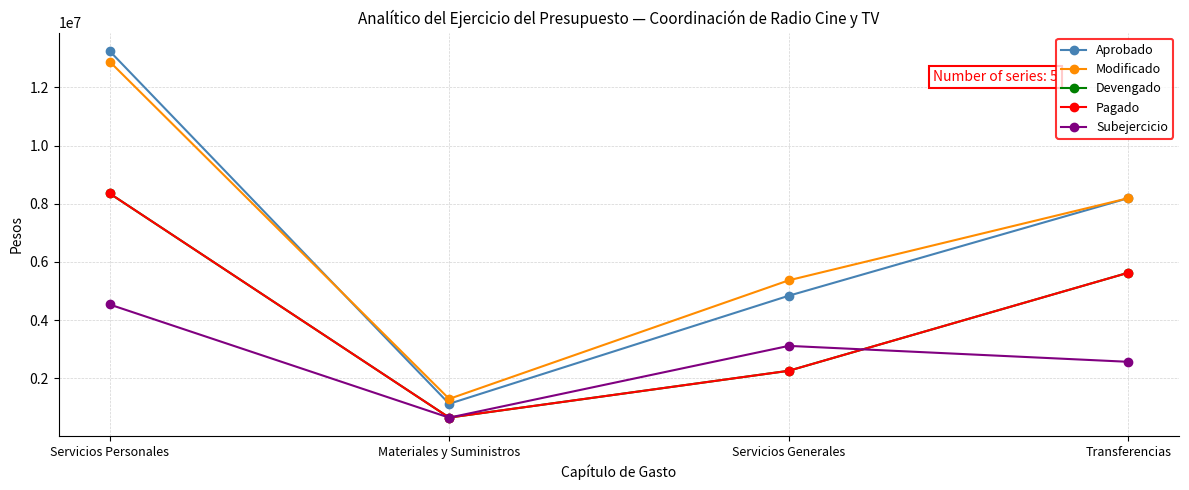

Is it true that Pagado equals 2254725 at Servicios Generales?

True